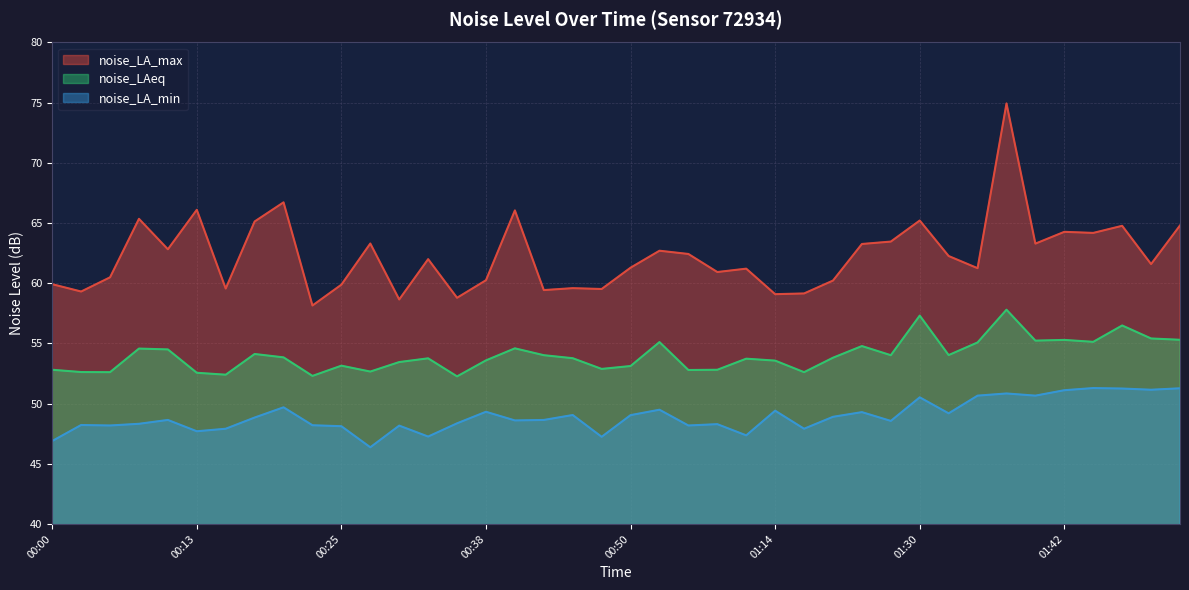

Reading left to right, extract all data points from this chart.

noise_LA_max: 00:00=59.9	00:03=59.3	00:05=60.5	00:08=65.3	00:10=62.8	00:13=66.1	00:15=59.6	00:18=65.1	00:20=66.7	00:23=58.1	00:25=59.9	00:28=63.3	00:30=58.6	00:33=62.0	00:35=58.8	00:38=60.2	00:40=66.0	00:43=59.4	00:45=59.6	00:48=59.5	00:50=61.3	00:53=62.7	00:55=62.4	00:58=60.9	01:12=61.2	01:14=59.1	01:17=59.1	01:20=60.2	01:22=63.3	01:25=63.5	01:30=65.2	01:32=62.3	01:35=61.2	01:37=74.9	01:40=63.3	01:42=64.3	01:45=64.2	01:47=64.8	01:50=61.6	01:52=64.8
noise_LAeq: 00:00=52.8	00:03=52.6	00:05=52.6	00:08=54.6	00:10=54.5	00:13=52.6	00:15=52.4	00:18=54.1	00:20=53.8	00:23=52.3	00:25=53.1	00:28=52.7	00:30=53.5	00:33=53.8	00:35=52.3	00:38=53.6	00:40=54.6	00:43=54.0	00:45=53.8	00:48=52.9	00:50=53.1	00:53=55.1	00:55=52.8	00:58=52.8	01:12=53.7	01:14=53.6	01:17=52.6	01:20=53.8	01:22=54.8	01:25=54.0	01:30=57.3	01:32=54.0	01:35=55.1	01:37=57.8	01:40=55.2	01:42=55.3	01:45=55.1	01:47=56.5	01:50=55.4	01:52=55.3
noise_LA_min: 00:00=46.9	00:03=48.2	00:05=48.2	00:08=48.3	00:10=48.6	00:13=47.7	00:15=47.9	00:18=48.8	00:20=49.7	00:23=48.2	00:25=48.1	00:28=46.4	00:30=48.2	00:33=47.3	00:35=48.4	00:38=49.3	00:40=48.6	00:43=48.6	00:45=49.0	00:48=47.2	00:50=49.0	00:53=49.5	00:55=48.2	00:58=48.3	01:12=47.4	01:14=49.4	01:17=47.9	01:20=48.9	01:22=49.3	01:25=48.6	01:30=50.5	01:32=49.2	01:35=50.7	01:37=50.8	01:40=50.7	01:42=51.1	01:45=51.3	01:47=51.2	01:50=51.1	01:52=51.3